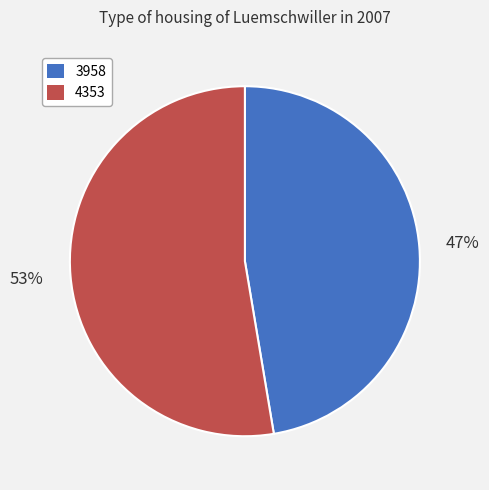

What is the smallest slice in the pie chart?

3958